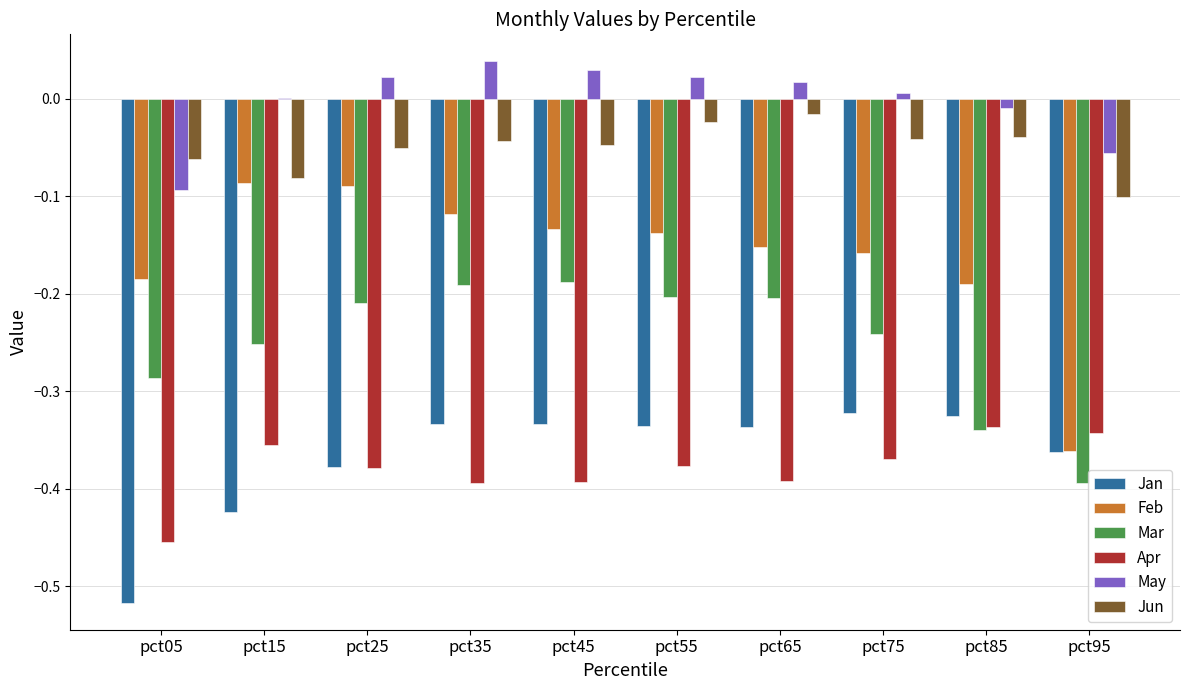

Which series has the largest total across all categories?

May